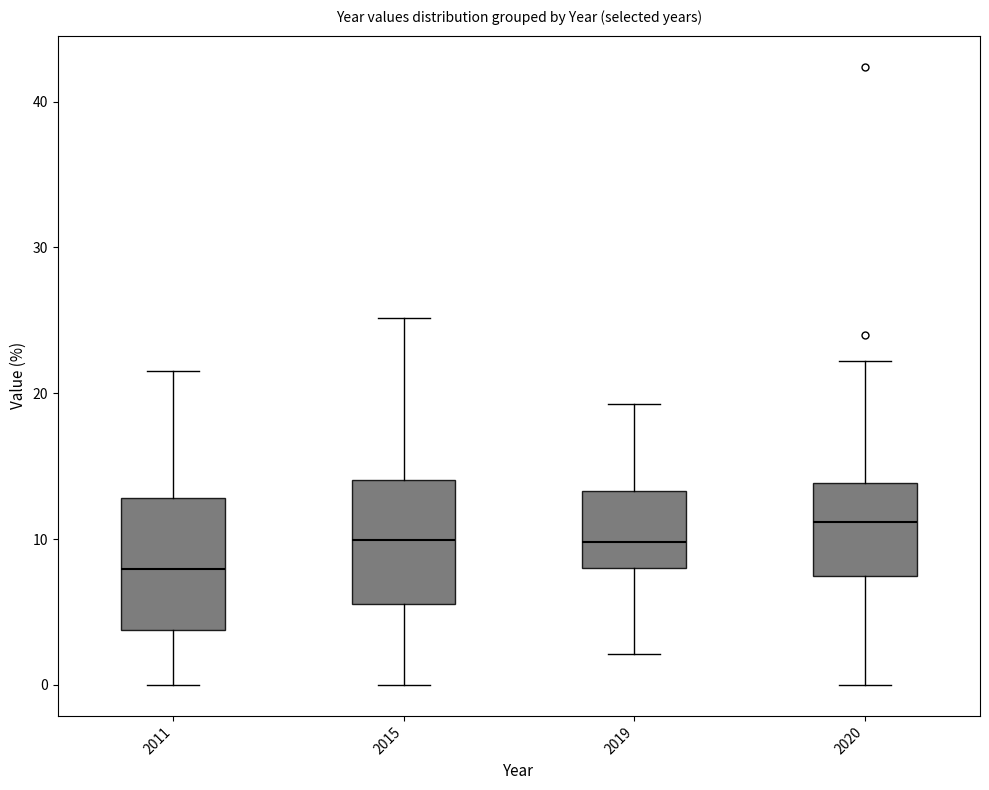

Which box has the highest median line?

2020